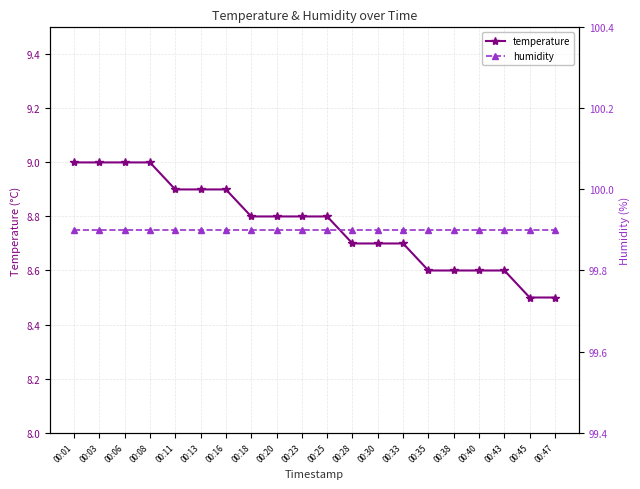

True or false: humidity and temperature intersect in this chart.

False